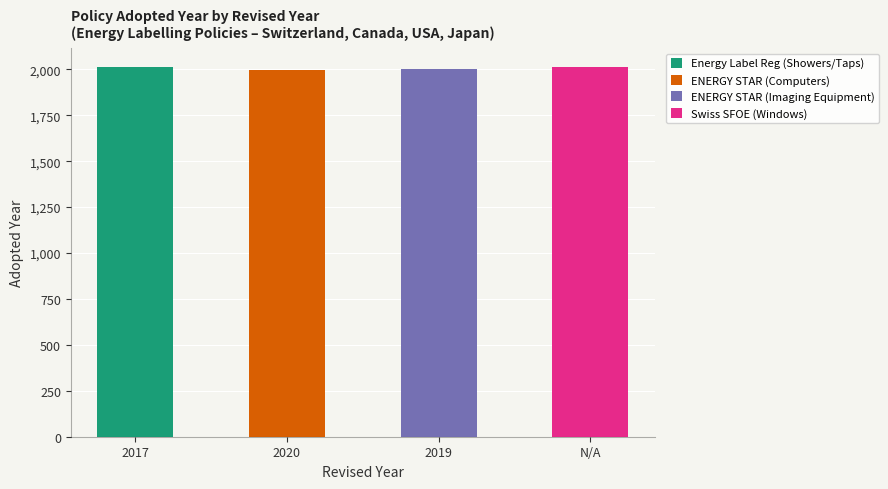

Is it true that Energy Label Reg (Showers/Taps) equals -674 at 2020?

False